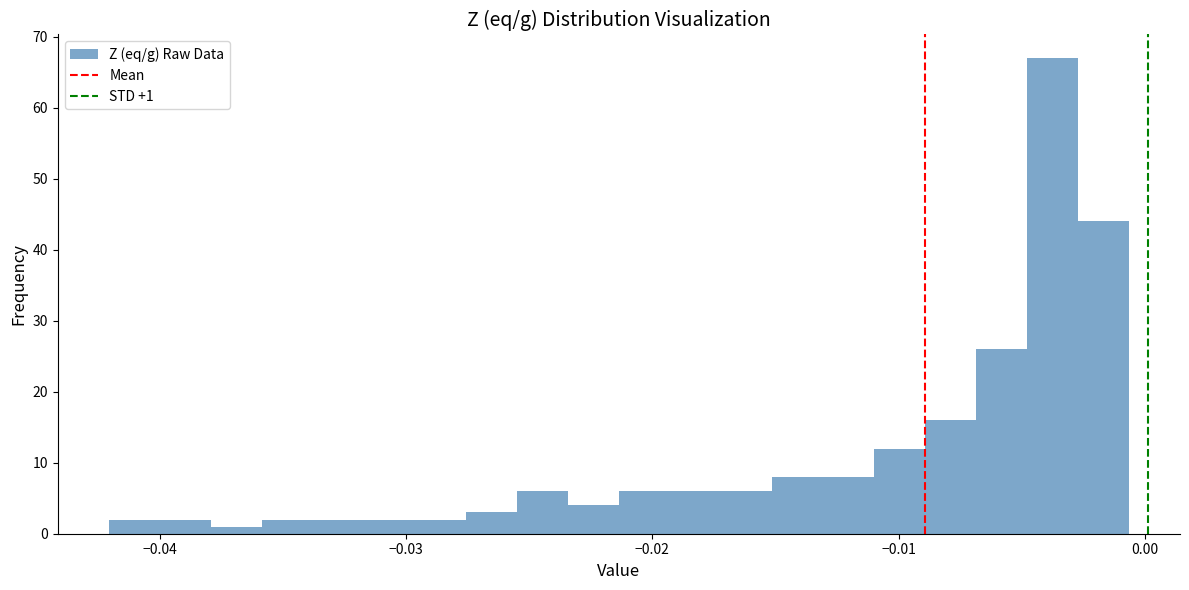

Read against the x-axis, roughly where is the centre of the tallest bar?

-0.004